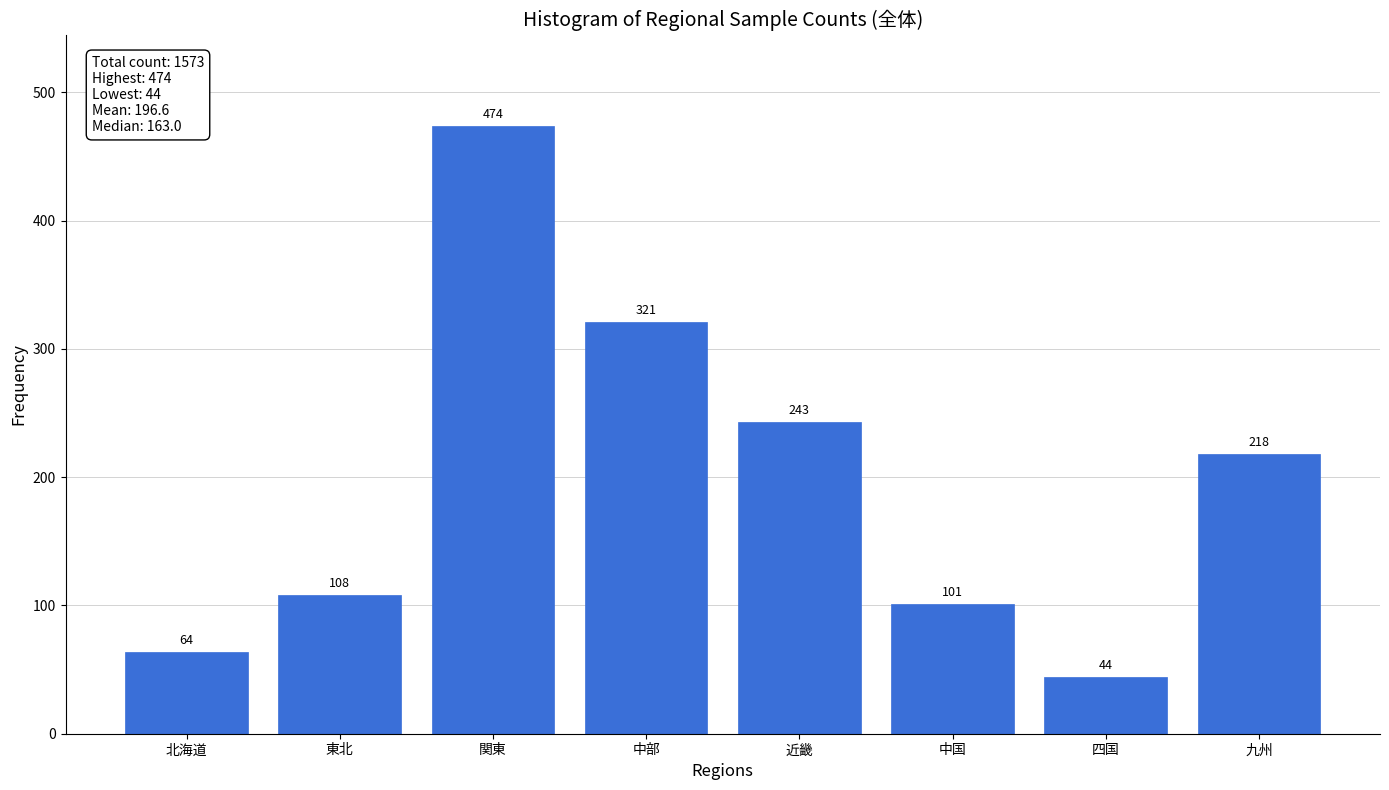

Reading left to right, transcribe all the data shown in this chart.

北海道=64	東北=108	関東=474	中部=321	近畿=243	中国=101	四国=44	九州=218